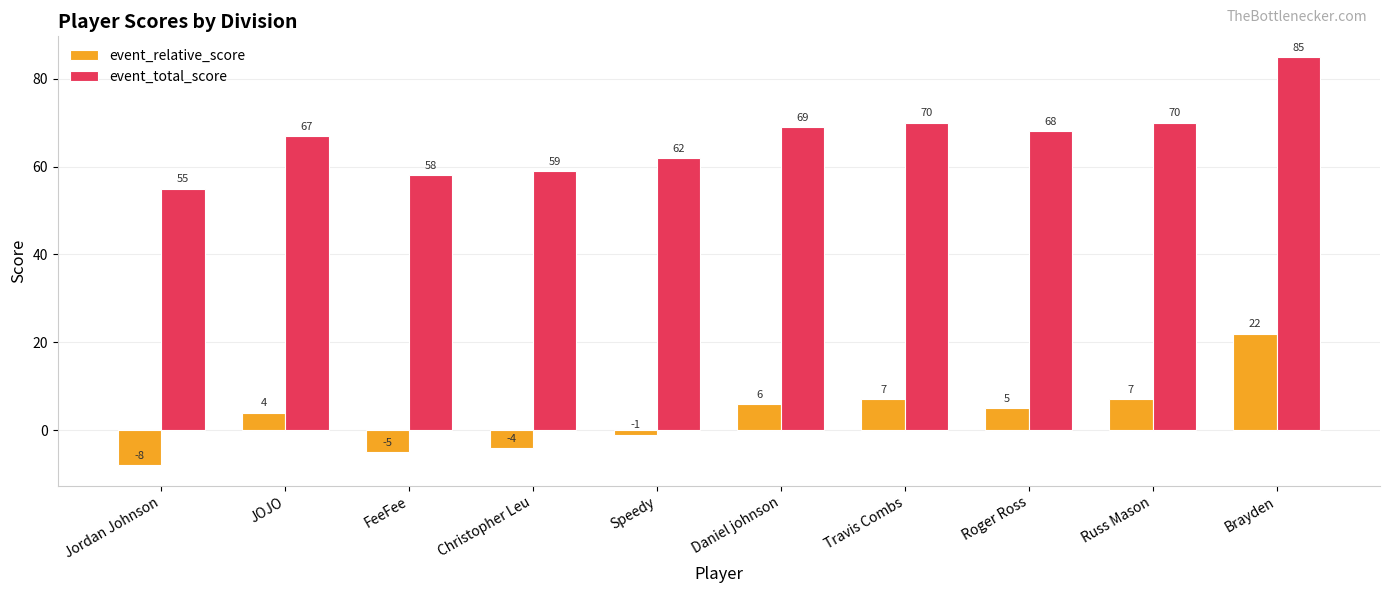

Which category has the highest value across all series?

Brayden